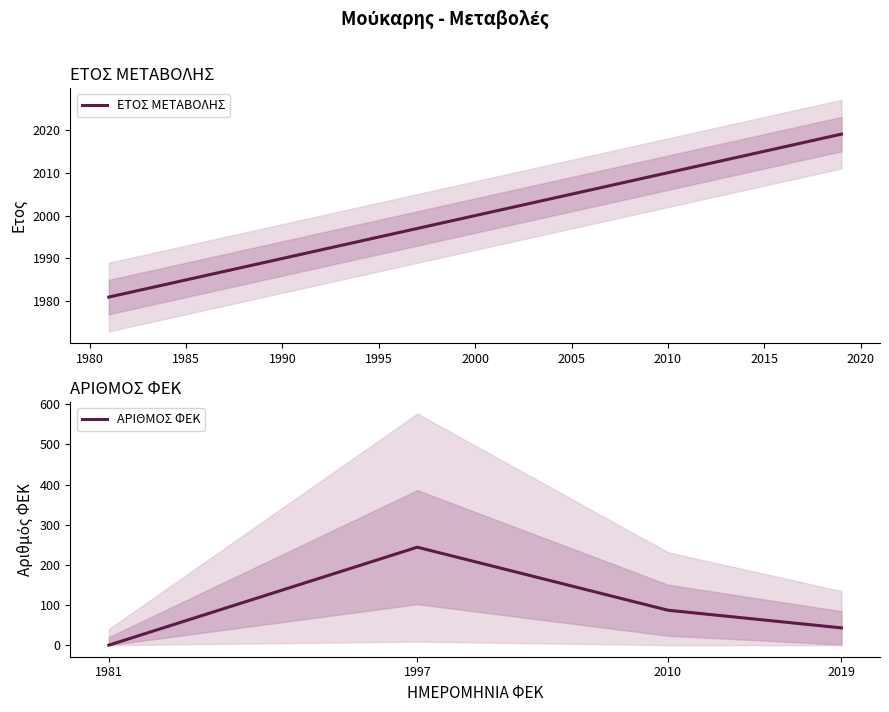

List the series in order of their peak value, highest first.

ΕΤΟΣ ΜΕΤΑΒΟΛΗΣ, ΑΡΙΘΜΟΣ ΦΕΚ